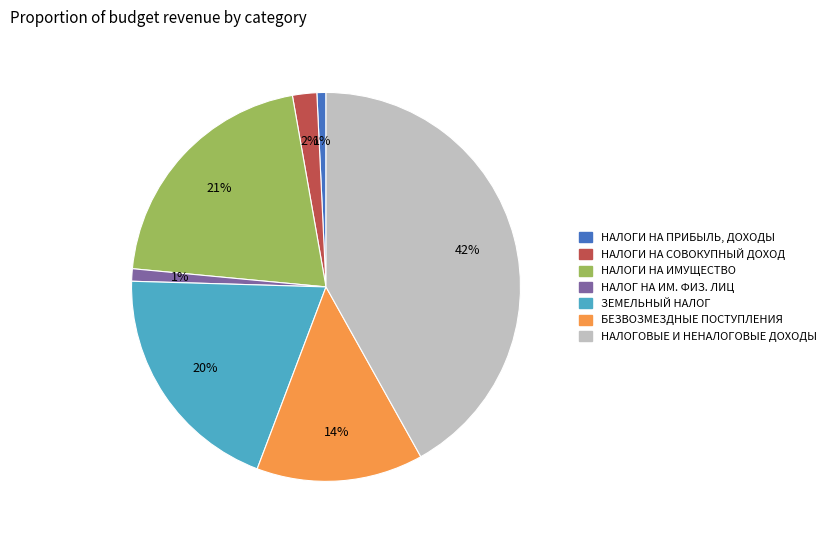

Does any single category account for the majority?

No